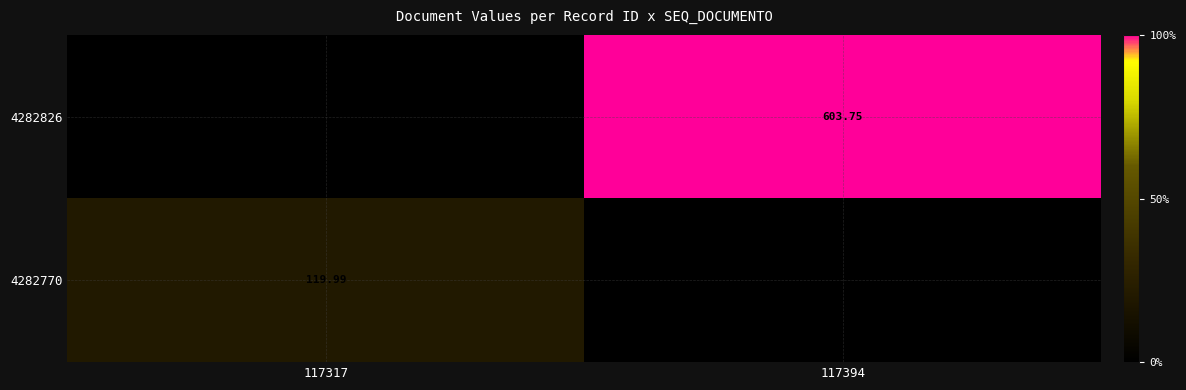

Is the value of 4282770 at 117394 greater than the value of 4282826 at 117317?

No